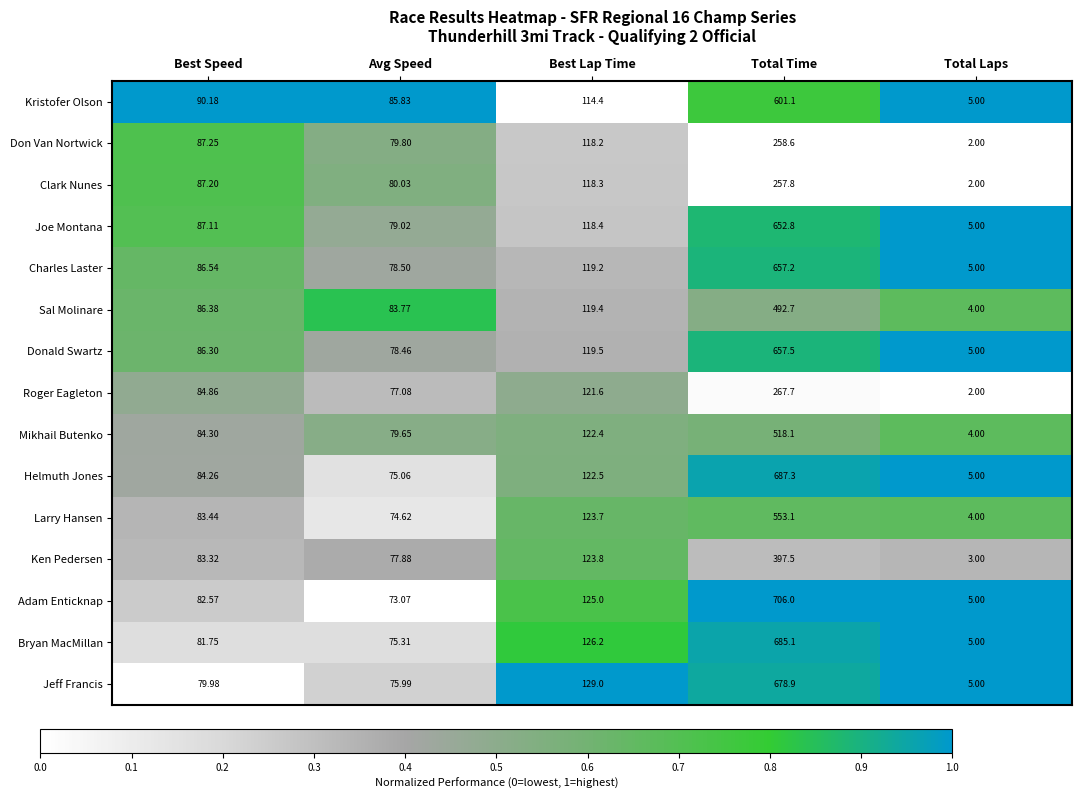

Which series has the largest total across all categories?

Adam Enticknap